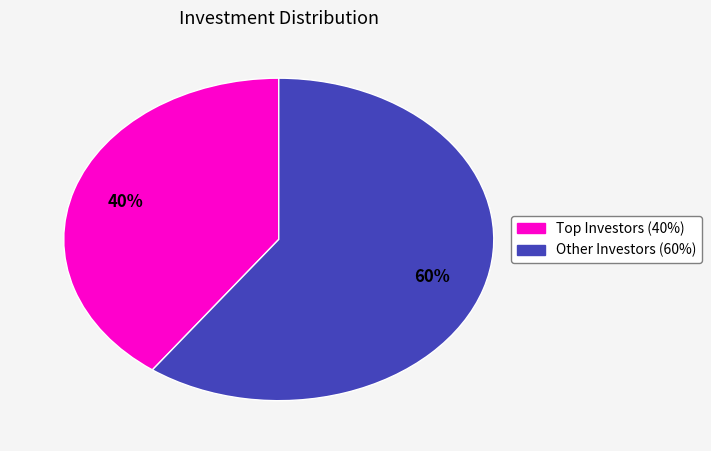

To the nearest percent, what is the difference between the largest and smallest slice percentages?

20%